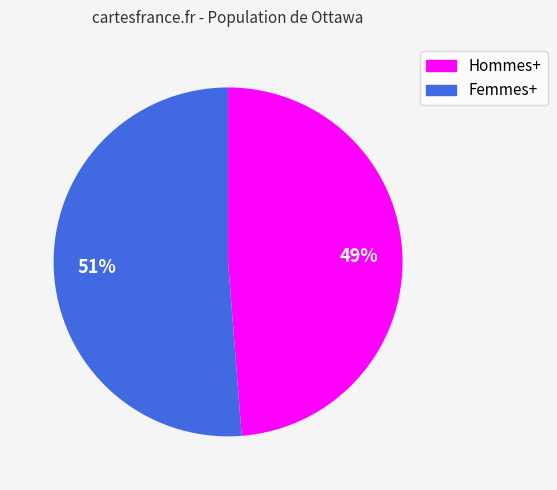

What is the ratio of the value at Hommes+ to the value at Femmes+?

1.0